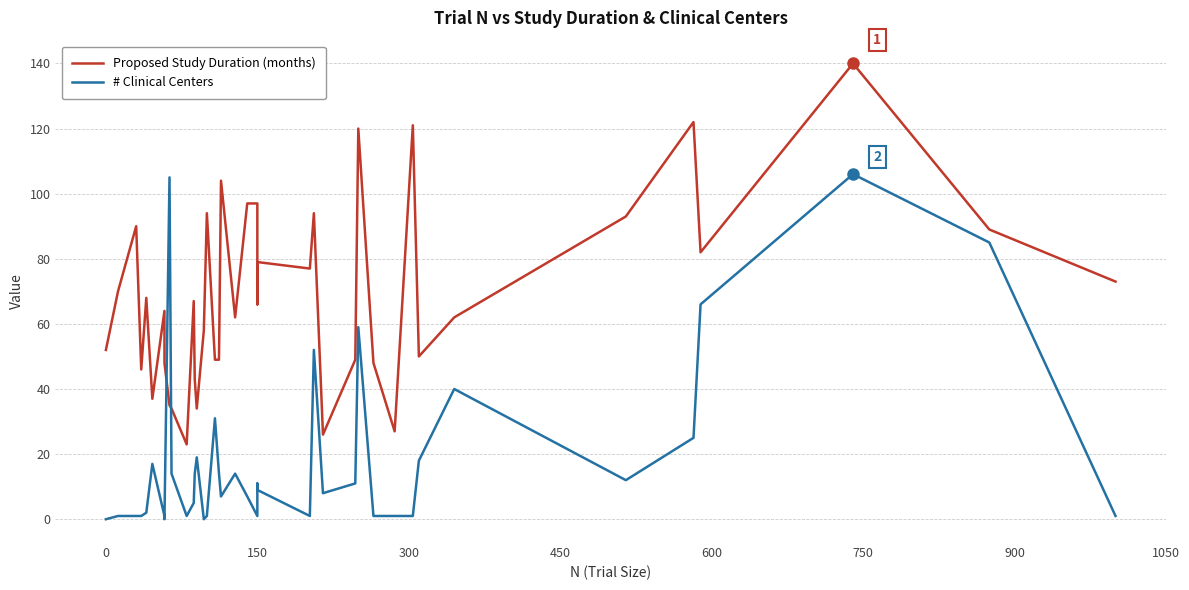

List the series in order of their peak value, highest first.

Proposed Study Duration (months), # Clinical Centers